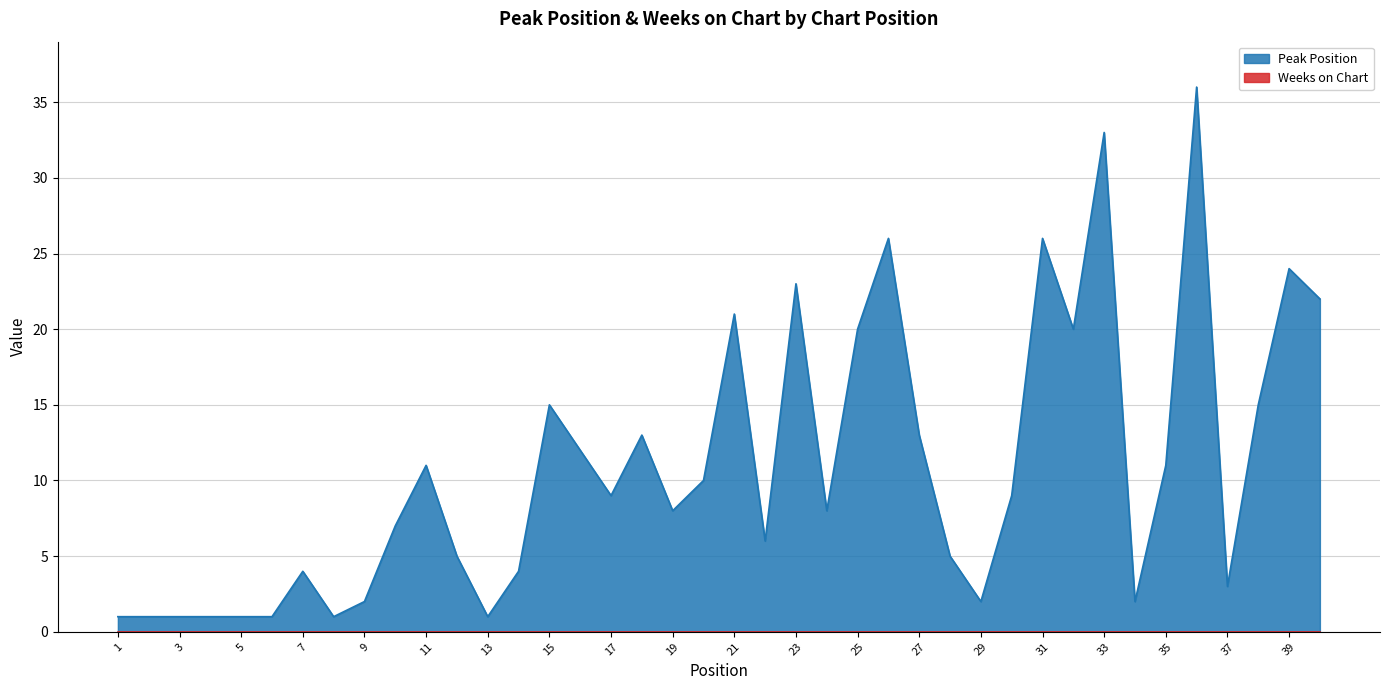

What is the difference between the second highest and second lowest values?

32